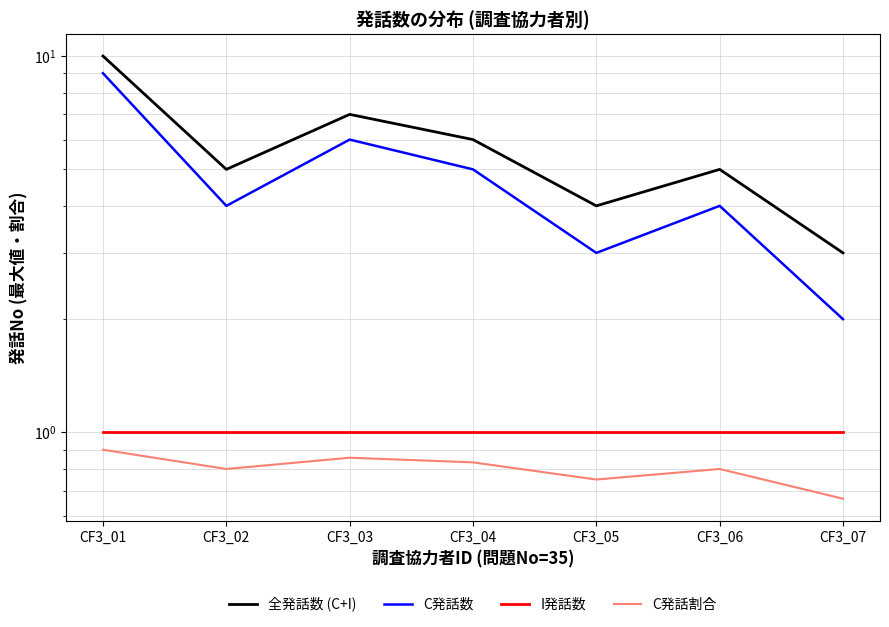

Reading left to right, extract all data points from this chart.

全発話数 (C+I): 10.0	5.0	7.0	6.0	4.0	5.0	3.0
C発話数: 9.0	4.0	6.0	5.0	3.0	4.0	2.0
I発話数: 1.0	1.0	1.0	1.0	1.0	1.0	1.0
C発話割合: 0.9	0.8	0.9	0.8	0.8	0.8	0.7